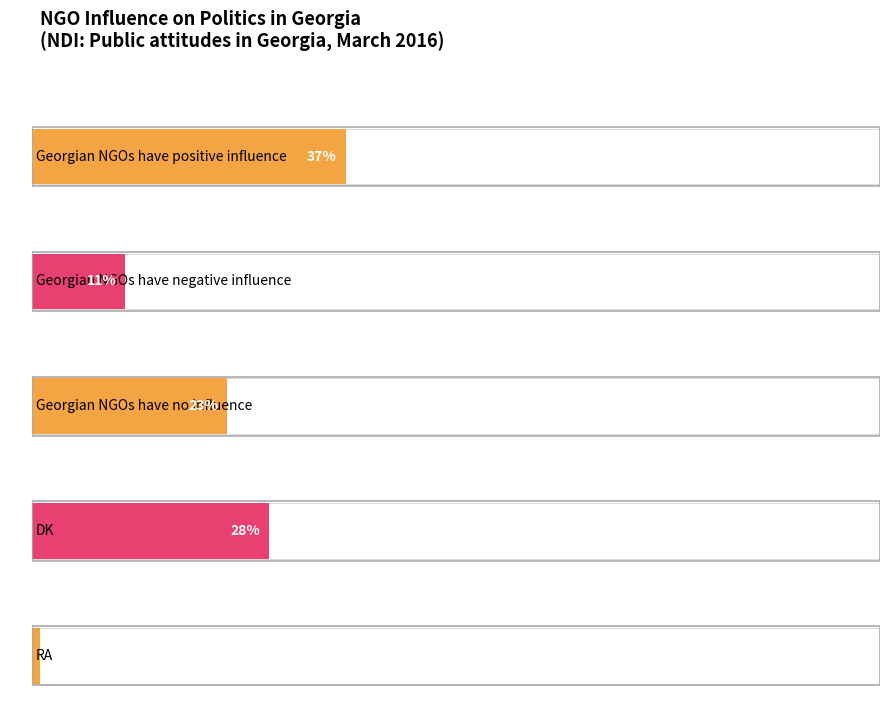

What is the change in value from Georgian NGOs have negative influence to RA?

-10